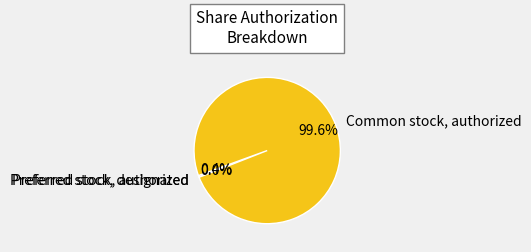

What percentage is the Common stock, authorized slice, to the nearest percent?

100%